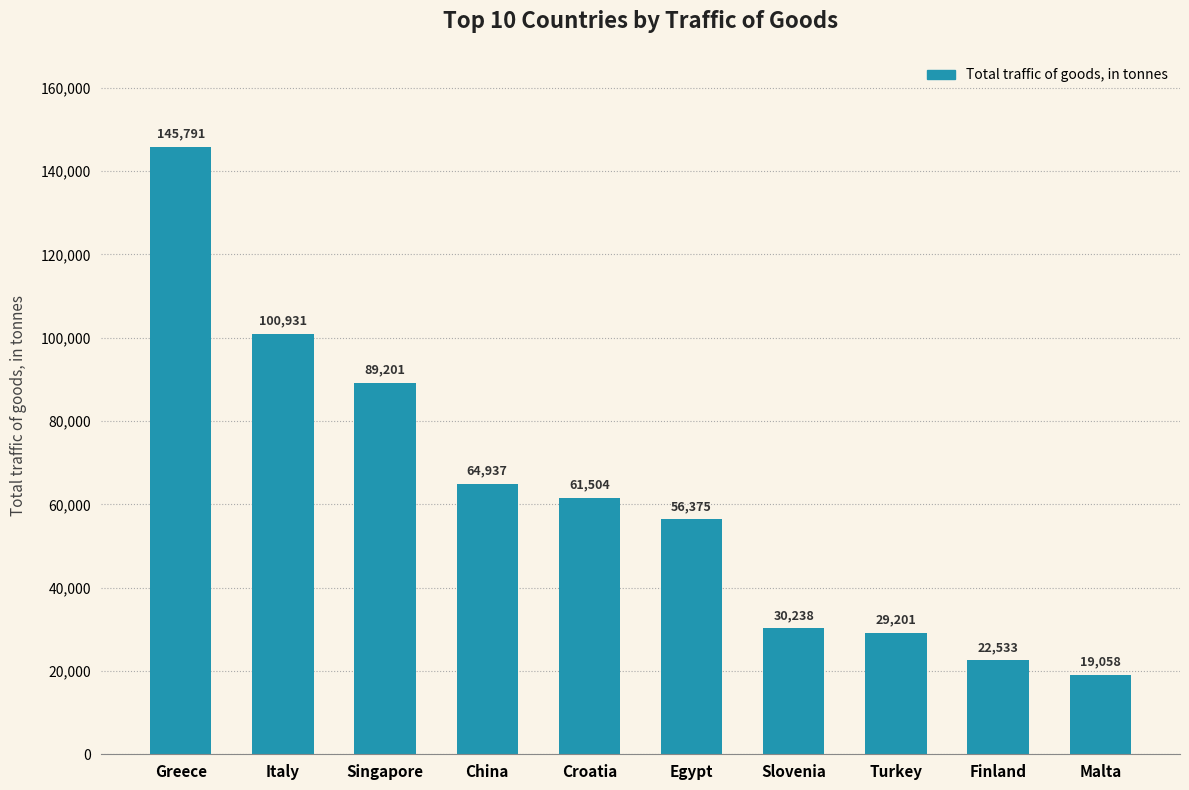

What is the sum of all values?

619769